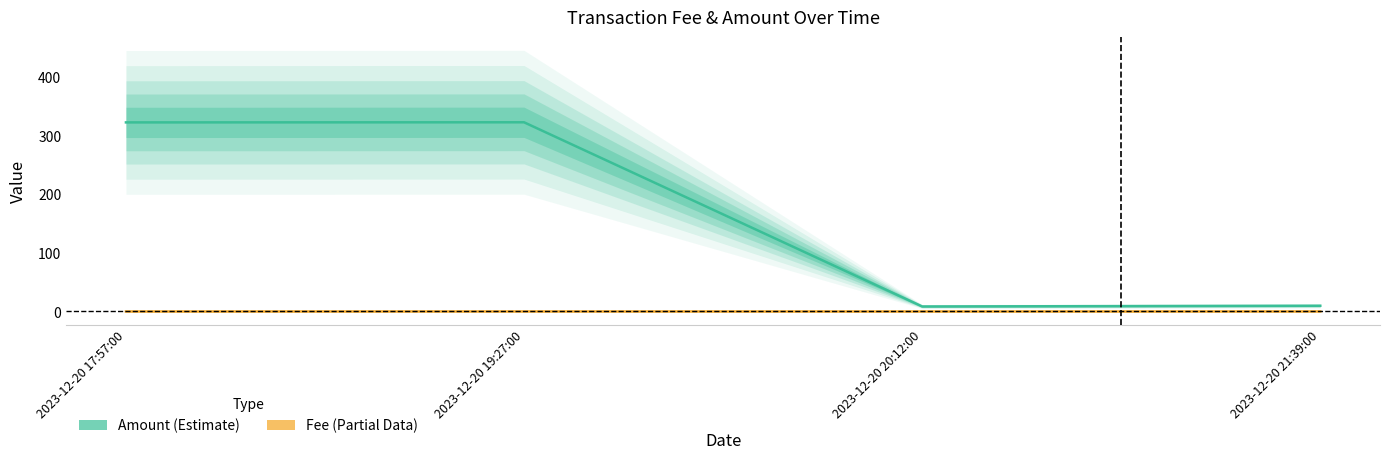

True or false: Fee has more than 1 points higher than both neighbors.

False